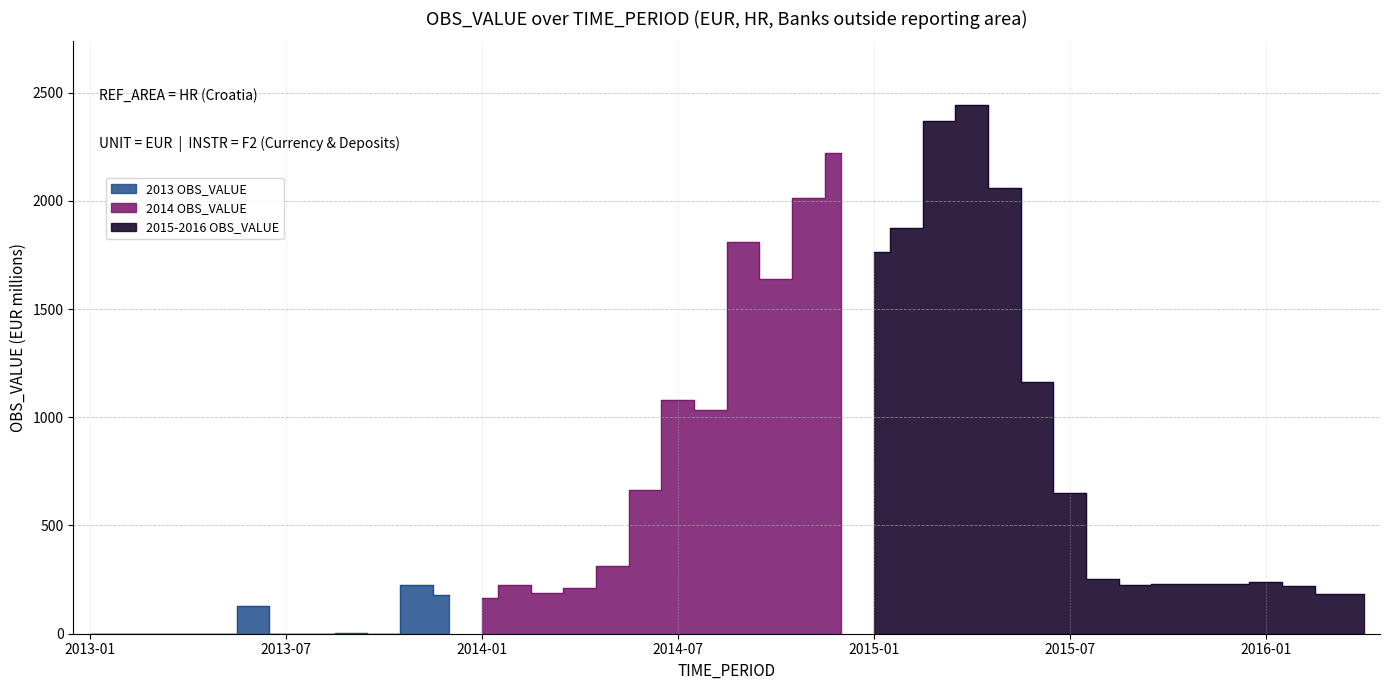

How many values are below 228?

20